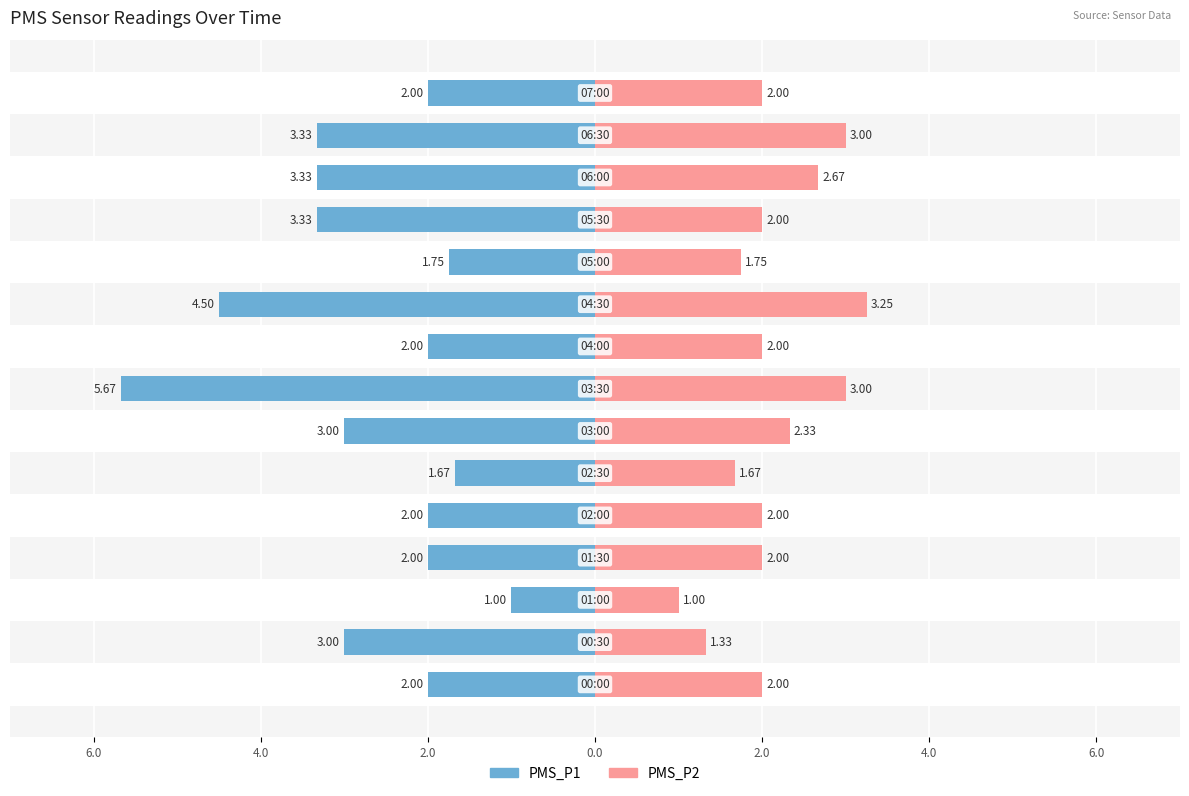

Reading left to right, extract all data points from this chart.

PMS_P1: -2.0	-3.0	-1.0	-2.0	-2.0	-1.7	-3.0	-5.7	-2.0	-4.5	-1.8	-3.3	-3.3	-3.3	-2.0
PMS_P2: 2.0	1.3	1.0	2.0	2.0	1.7	2.3	3.0	2.0	3.2	1.8	2.0	2.7	3.0	2.0